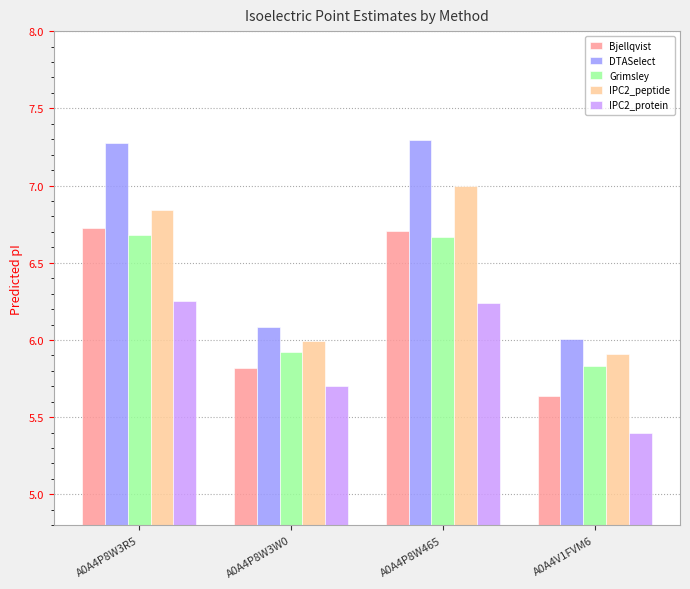

What is the sum of all DTASelect values?

26.7